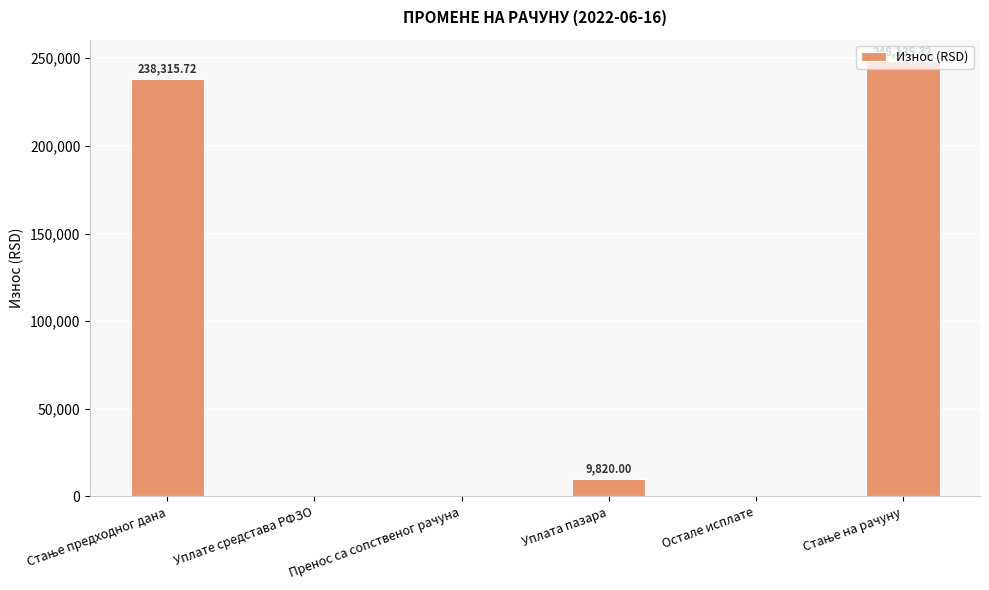

Where is the data nearest to the value 124067?

Уплата пазара